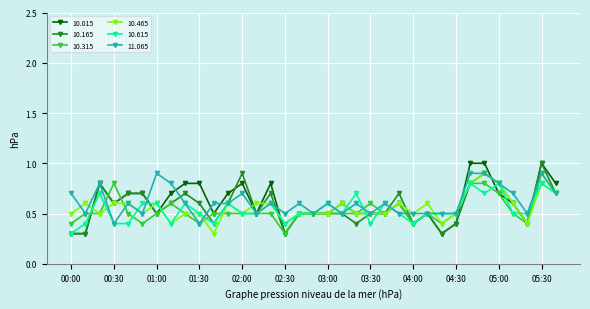

What is the highest value of the 10.165 series?

1.0